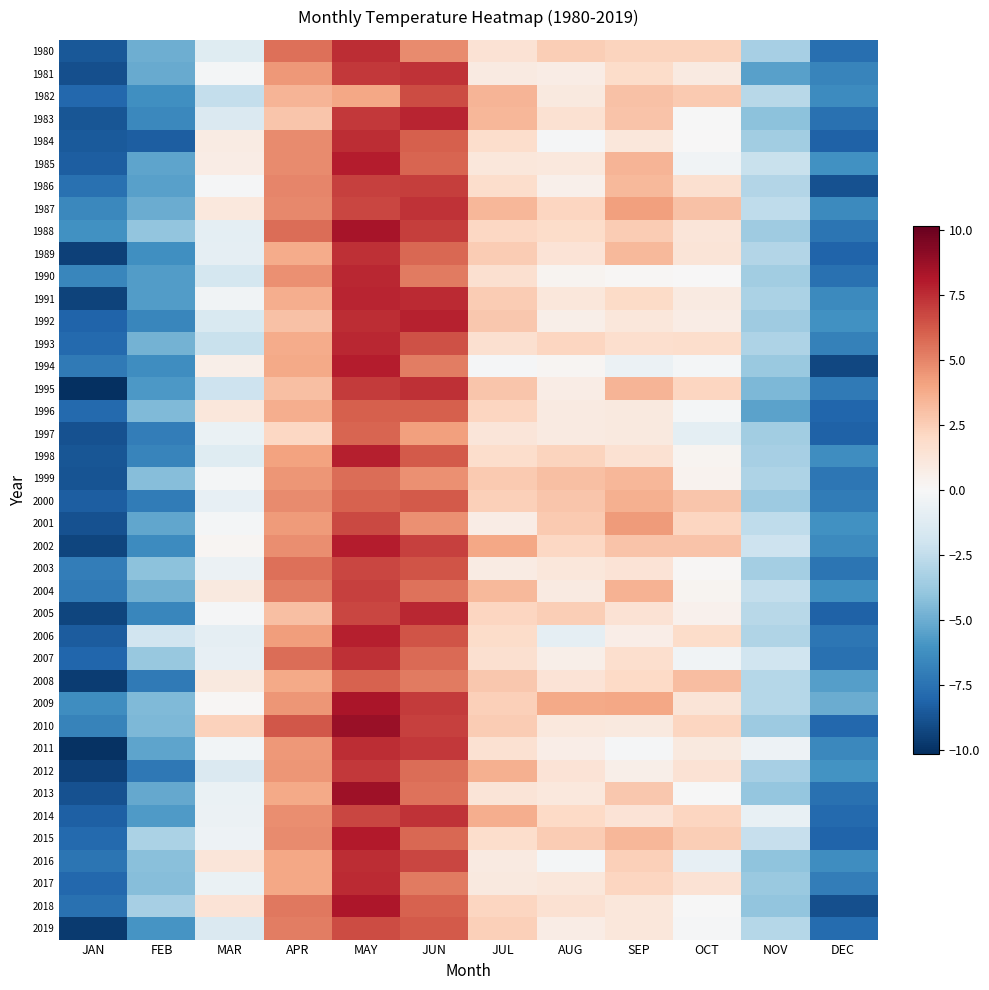

Reading left to right, list all the values displayed in this chart.

1980: JAN=-8.6	FEB=-5.0	MAR=-1.2	APR=5.6	MAY=7.5	JUN=4.8	JUL=1.4	AUG=2.5	SEP=2.2	OCT=2.3	NOV=-3.4	DEC=-7.6
1981: JAN=-8.9	FEB=-5.1	MAR=-0.2	APR=4.4	MAY=7.2	JUN=7.3	JUL=0.9	AUG=0.7	SEP=1.8	OCT=0.9	NOV=-5.5	DEC=-6.7
1982: JAN=-8.0	FEB=-6.2	MAR=-2.4	APR=3.4	MAY=3.9	JUN=6.6	JUL=3.4	AUG=1.0	SEP=3.0	OCT=2.7	NOV=-2.8	DEC=-6.4
1983: JAN=-8.7	FEB=-6.5	MAR=-1.5	APR=2.8	MAY=7.1	JUN=7.7	JUL=3.4	AUG=1.5	SEP=2.9	OCT=-0.1	NOV=-4.2	DEC=-7.6
1984: JAN=-8.5	FEB=-8.4	MAR=0.9	APR=4.8	MAY=7.5	JUN=6.0	JUL=1.8	AUG=-0.2	SEP=1.1	OCT=0.1	NOV=-3.5	DEC=-8.2
1985: JAN=-8.4	FEB=-5.3	MAR=0.8	APR=4.8	MAY=8.0	JUN=5.9	JUL=1.2	AUG=1.1	SEP=3.4	OCT=-0.3	NOV=-2.2	DEC=-6.1
1986: JAN=-7.6	FEB=-5.5	MAR=-0.1	APR=5.0	MAY=6.9	JUN=7.0	JUL=1.8	AUG=0.5	SEP=3.2	OCT=1.6	NOV=-3.0	DEC=-8.9
1987: JAN=-6.5	FEB=-5.0	MAR=1.0	APR=4.9	MAY=6.8	JUN=7.3	JUL=3.4	AUG=2.2	SEP=4.1	OCT=3.0	NOV=-2.6	DEC=-6.5
1988: JAN=-6.1	FEB=-4.0	MAR=-1.0	APR=5.6	MAY=8.3	JUN=7.0	JUL=2.1	AUG=1.8	SEP=2.6	OCT=1.2	NOV=-3.6	DEC=-7.4
1989: JAN=-9.5	FEB=-6.2	MAR=-0.9	APR=3.8	MAY=7.4	JUN=5.8	JUL=2.5	AUG=1.3	SEP=3.3	OCT=1.3	NOV=-3.0	DEC=-8.2
1990: JAN=-6.6	FEB=-5.7	MAR=-1.8	APR=4.6	MAY=7.6	JUN=5.3	JUL=1.7	AUG=0.3	SEP=0.1	OCT=0.0	NOV=-3.6	DEC=-7.6
1991: JAN=-9.4	FEB=-5.7	MAR=-0.3	APR=3.7	MAY=7.7	JUN=7.5	JUL=2.5	AUG=1.1	SEP=1.9	OCT=0.9	NOV=-3.2	DEC=-6.4
1992: JAN=-8.1	FEB=-6.6	MAR=-1.5	APR=3.0	MAY=7.5	JUN=7.8	JUL=2.7	AUG=0.6	SEP=1.2	OCT=0.7	NOV=-3.6	DEC=-6.2
1993: JAN=-7.9	FEB=-4.8	MAR=-2.3	APR=3.8	MAY=7.6	JUN=6.5	JUL=1.6	AUG=2.2	SEP=1.7	OCT=1.7	NOV=-3.1	DEC=-6.9
1994: JAN=-7.2	FEB=-6.3	MAR=0.6	APR=3.8	MAY=7.9	JUN=5.2	JUL=-0.1	AUG=0.2	SEP=-0.6	OCT=-0.2	NOV=-3.8	DEC=-9.2
1995: JAN=-10.1	FEB=-5.8	MAR=-2.1	APR=3.0	MAY=7.1	JUN=7.4	JUL=2.8	AUG=0.7	SEP=3.5	OCT=2.1	NOV=-4.5	DEC=-7.2
1996: JAN=-7.9	FEB=-4.5	MAR=1.2	APR=3.7	MAY=6.1	JUN=6.1	JUL=2.2	AUG=0.9	SEP=1.0	OCT=-0.2	NOV=-5.4	DEC=-8.1
1997: JAN=-8.8	FEB=-7.0	MAR=-0.7	APR=2.1	MAY=5.9	JUN=4.2	JUL=1.2	AUG=0.9	SEP=1.0	OCT=-1.0	NOV=-3.5	DEC=-8.2
1998: JAN=-8.7	FEB=-6.7	MAR=-1.2	APR=4.1	MAY=7.8	JUN=6.2	JUL=1.8	AUG=2.2	SEP=1.5	OCT=0.3	NOV=-3.3	DEC=-6.3
1999: JAN=-8.7	FEB=-4.3	MAR=-0.2	APR=4.5	MAY=5.7	JUN=4.6	JUL=2.6	AUG=3.0	SEP=3.3	OCT=0.3	NOV=-3.2	DEC=-7.3
2000: JAN=-8.4	FEB=-7.1	MAR=-0.9	APR=4.8	MAY=6.0	JUN=6.2	JUL=2.4	AUG=2.8	SEP=3.6	OCT=2.8	NOV=-3.7	DEC=-7.1
2001: JAN=-8.8	FEB=-5.3	MAR=-0.2	APR=4.3	MAY=6.7	JUN=4.6	JUL=0.7	AUG=2.7	SEP=4.3	OCT=2.2	NOV=-2.6	DEC=-6.1
2002: JAN=-9.3	FEB=-6.3	MAR=0.2	APR=4.7	MAY=8.0	JUN=7.0	JUL=4.0	AUG=2.1	SEP=2.9	OCT=2.9	NOV=-2.1	DEC=-6.4
2003: JAN=-7.0	FEB=-4.2	MAR=-0.6	APR=5.5	MAY=6.8	JUN=6.3	JUL=0.9	AUG=1.2	SEP=1.3	OCT=0.1	NOV=-3.5	DEC=-7.4
2004: JAN=-7.2	FEB=-4.9	MAR=1.0	APR=5.2	MAY=6.9	JUN=5.5	JUL=3.3	AUG=0.9	SEP=3.5	OCT=0.2	NOV=-2.4	DEC=-6.2
2005: JAN=-9.3	FEB=-6.7	MAR=-0.1	APR=3.0	MAY=6.7	JUN=7.6	JUL=2.2	AUG=2.5	SEP=1.5	OCT=0.4	NOV=-2.9	DEC=-8.2
2006: JAN=-8.4	FEB=-1.9	MAR=-0.9	APR=4.3	MAY=7.9	JUN=6.4	JUL=1.9	AUG=-0.9	SEP=0.7	OCT=1.8	NOV=-3.0	DEC=-7.3
2007: JAN=-8.1	FEB=-3.8	MAR=-0.9	APR=5.6	MAY=7.4	JUN=5.7	JUL=1.6	AUG=0.6	SEP=1.7	OCT=-0.3	NOV=-2.0	DEC=-7.5
2008: JAN=-9.6	FEB=-7.2	MAR=1.0	APR=3.8	MAY=6.0	JUN=5.3	JUL=2.7	AUG=1.3	SEP=2.0	OCT=3.1	NOV=-2.9	DEC=-5.6
2009: JAN=-6.3	FEB=-4.5	MAR=0.1	APR=4.5	MAY=8.2	JUN=7.1	JUL=2.4	AUG=3.8	SEP=3.9	OCT=1.3	NOV=-2.9	DEC=-5.0
2010: JAN=-6.8	FEB=-4.5	MAR=2.3	APR=6.3	MAY=8.8	JUN=7.0	JUL=2.6	AUG=1.1	SEP=1.0	OCT=2.2	NOV=-3.7	DEC=-8.0
2011: JAN=-10.0	FEB=-5.4	MAR=-0.3	APR=4.4	MAY=7.4	JUN=7.2	JUL=1.5	AUG=0.7	SEP=-0.2	OCT=1.0	NOV=-0.5	DEC=-6.6
2012: JAN=-9.4	FEB=-7.2	MAR=-1.5	APR=4.5	MAY=7.2	JUN=5.7	JUL=3.6	AUG=1.4	SEP=0.6	OCT=1.4	NOV=-3.3	DEC=-6.0
2013: JAN=-8.8	FEB=-5.2	MAR=-0.7	APR=3.9	MAY=8.6	JUN=5.5	JUL=1.3	AUG=1.0	SEP=2.7	OCT=-0.0	NOV=-4.0	DEC=-7.6
2014: JAN=-8.3	FEB=-5.7	MAR=-0.6	APR=4.7	MAY=6.7	JUN=7.3	JUL=3.7	AUG=2.1	SEP=1.4	OCT=2.1	NOV=-0.8	DEC=-7.9
2015: JAN=-7.9	FEB=-3.2	MAR=-0.5	APR=4.8	MAY=8.1	JUN=5.8	JUL=1.8	AUG=2.5	SEP=3.4	OCT=2.5	NOV=-2.3	DEC=-8.2
2016: JAN=-7.4	FEB=-4.2	MAR=1.2	APR=3.9	MAY=7.5	JUN=6.8	JUL=0.9	AUG=-0.2	SEP=2.4	OCT=-0.9	NOV=-4.1	DEC=-6.3
2017: JAN=-7.9	FEB=-4.3	MAR=-0.7	APR=3.9	MAY=7.6	JUN=5.3	JUL=1.0	AUG=1.1	SEP=2.2	OCT=1.5	NOV=-3.8	DEC=-7.0
2018: JAN=-7.6	FEB=-3.4	MAR=1.4	APR=5.4	MAY=8.2	JUN=6.0	JUL=2.2	AUG=1.6	SEP=1.1	OCT=-0.1	NOV=-4.0	DEC=-8.9
2019: JAN=-9.7	FEB=-6.0	MAR=-1.5	APR=5.2	MAY=6.6	JUN=6.2	JUL=2.4	AUG=0.7	SEP=1.2	OCT=-0.2	NOV=-2.9	DEC=-7.8